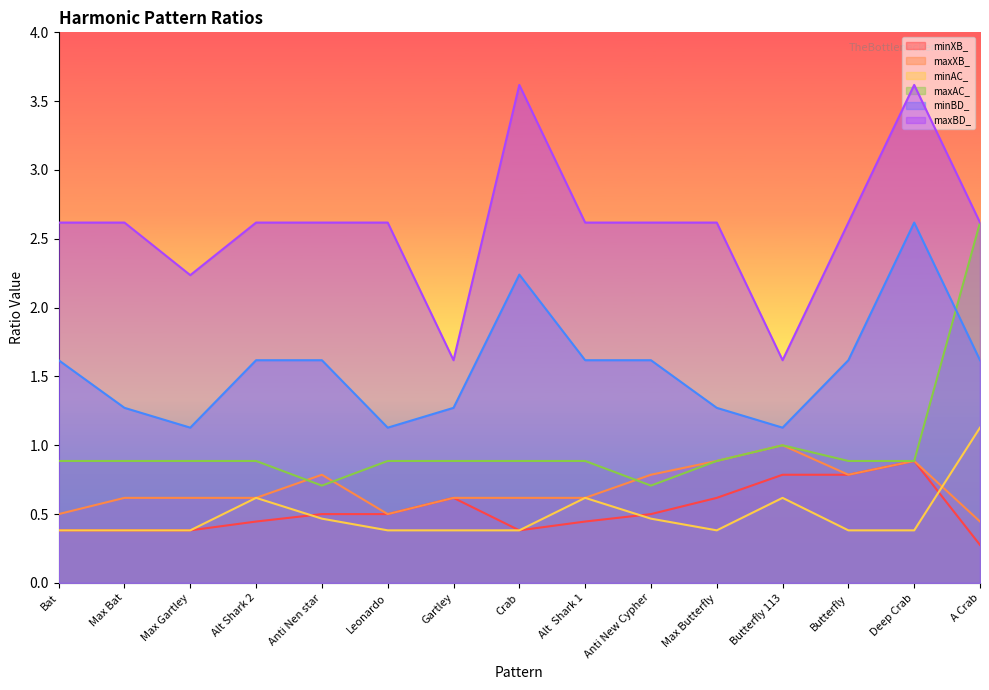

True or false: maxBD_ and minBD_ cross at least once.

False